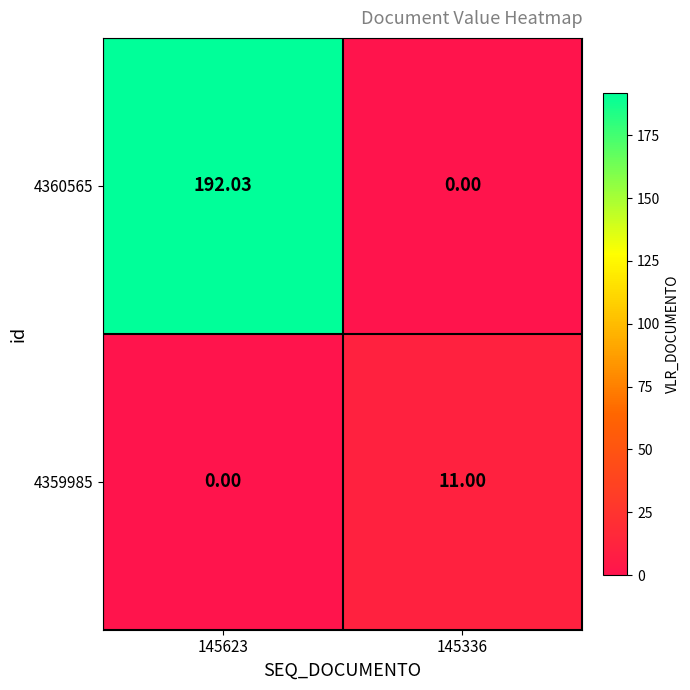

List the series in order of their overall mean, highest first.

4360565, 4359985